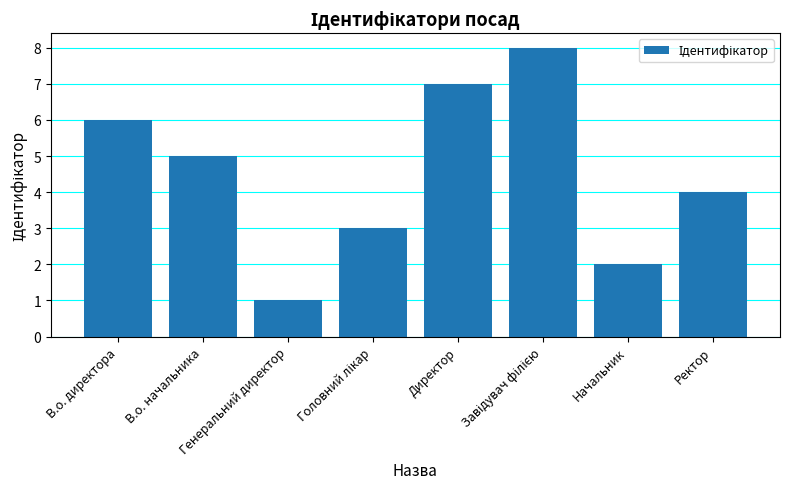

How many categories are shown in the chart?

8